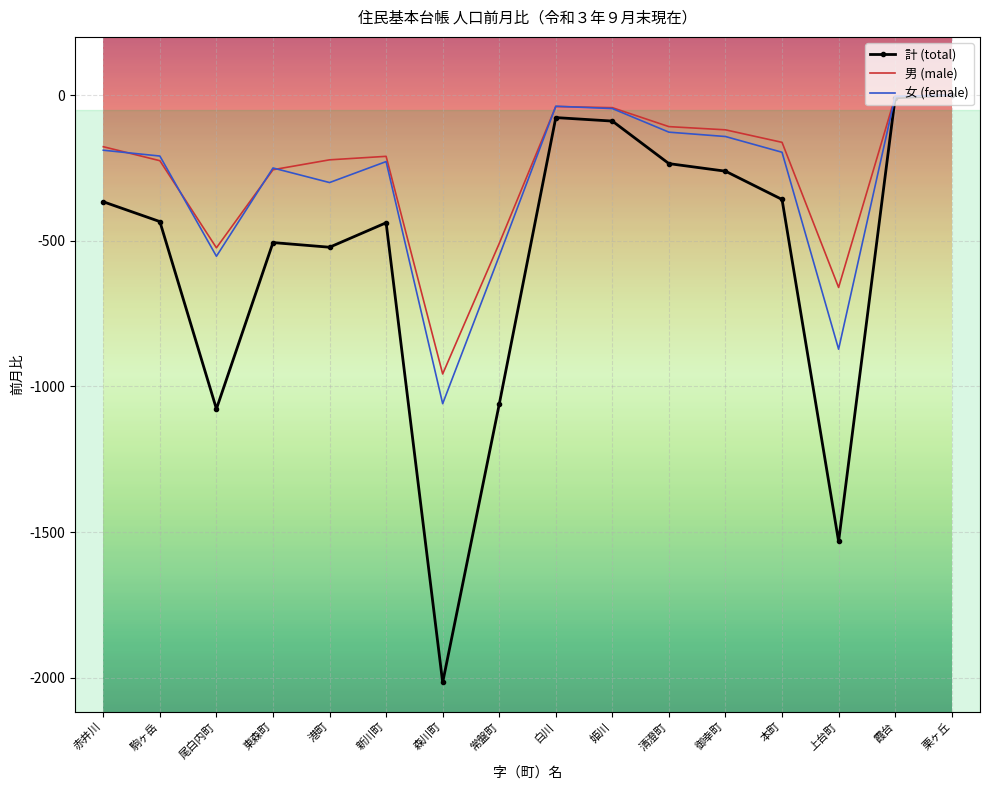

Which category has the lowest value in the 計 (total) series?

森川町